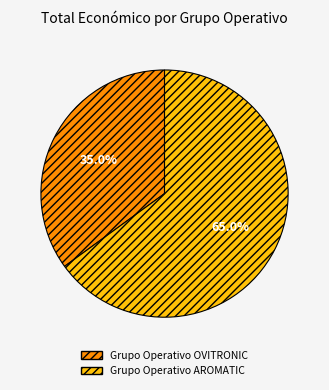

True or false: Grupo Operativo OVITRONIC accounts for 35% of the total.

True